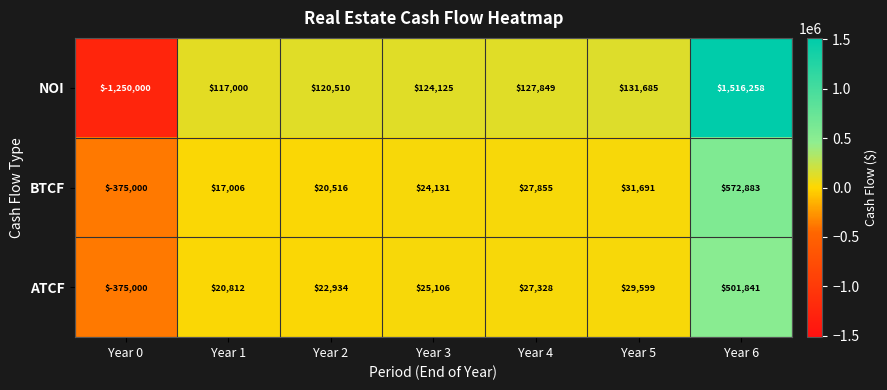

At how many categories does at least one series exceed 1476627?

1